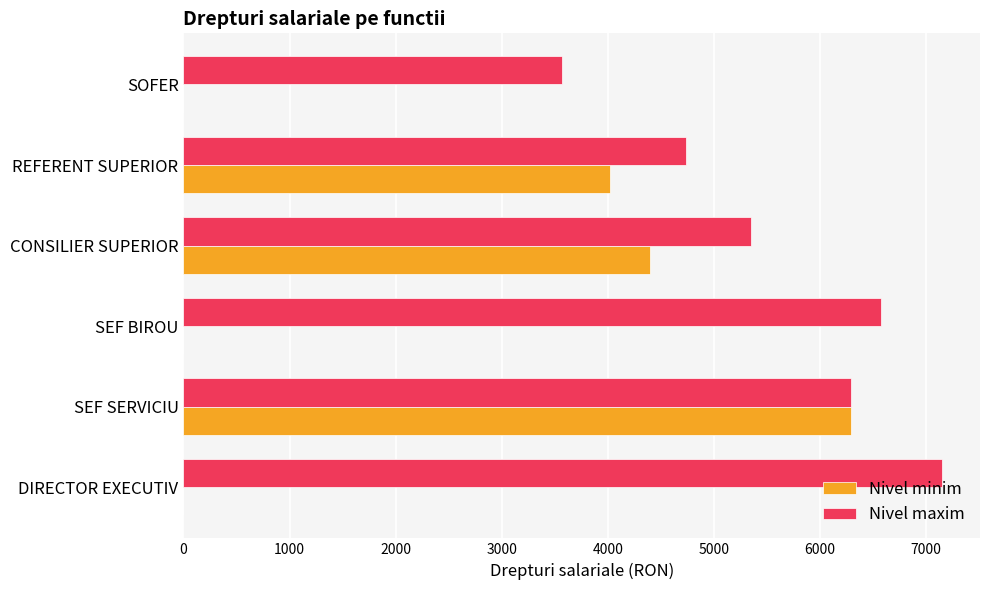

At which category is the sum across all series the highest?

SEF SERVICIU